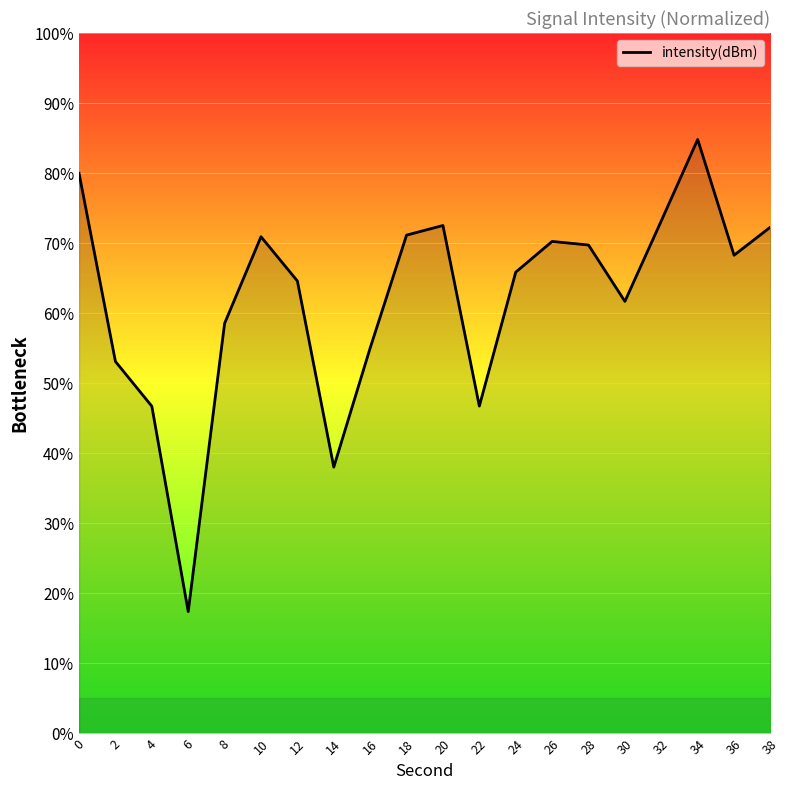

The chart shows a value of 52.3 at 14. True or false?

False